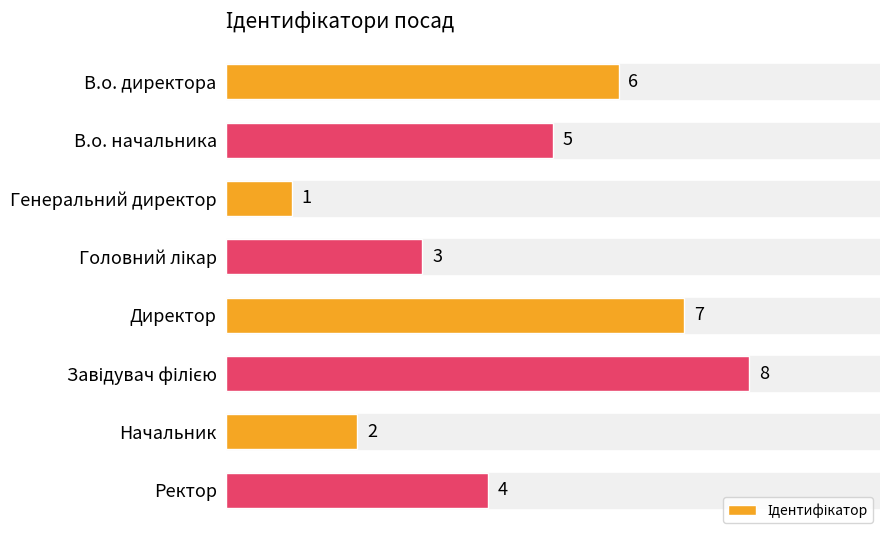

Which has a higher value, В.о. директора or Ректор?

В.о. директора